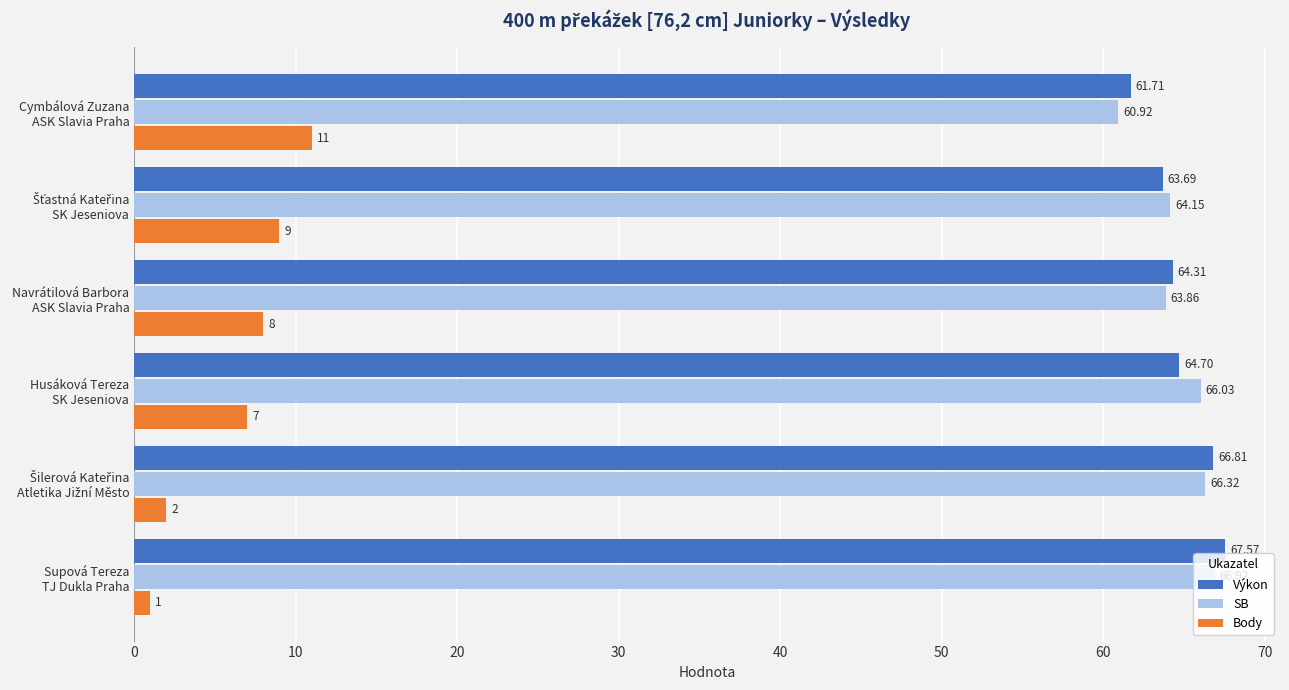

What is the sum of all SB values?

388.2